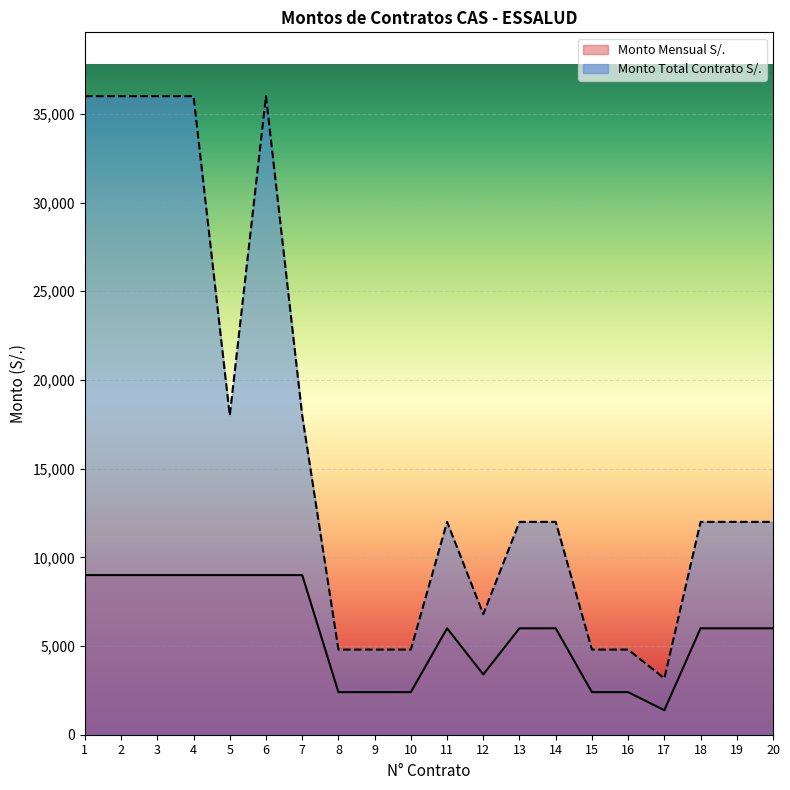

What is the spread (max minus min) of values at 4?

27000